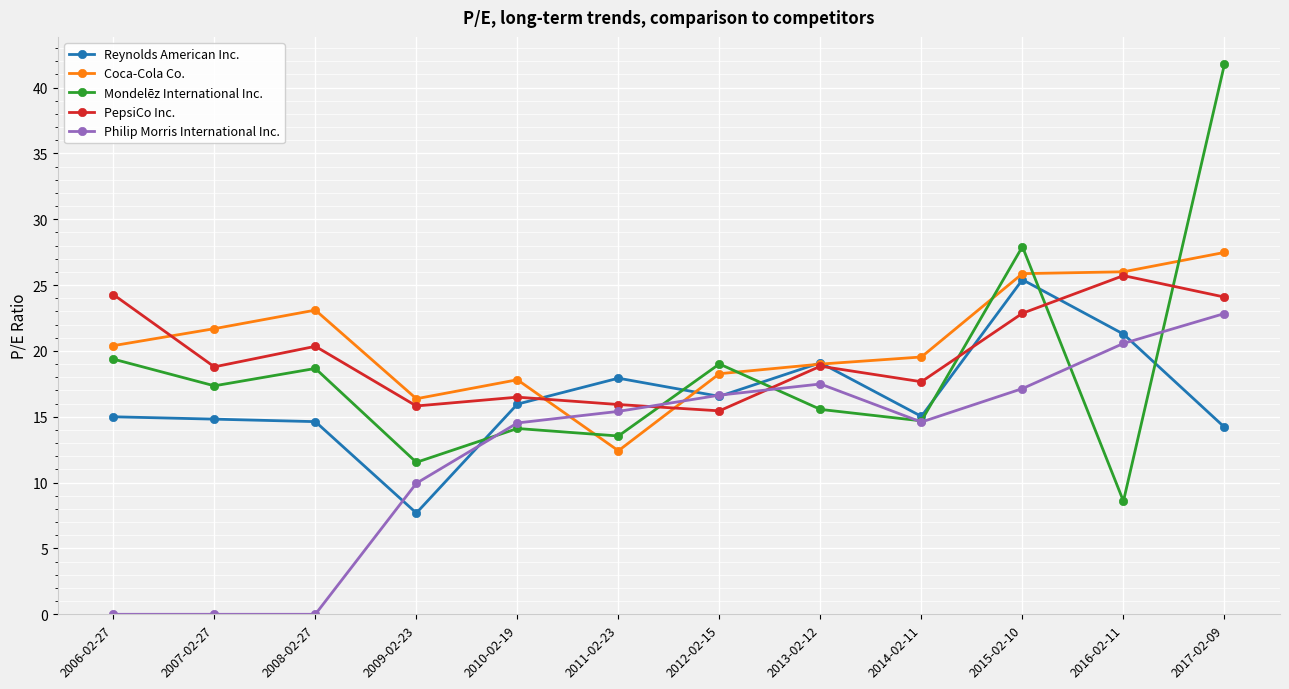

At which category does Coca-Cola Co. reach its first local peak?

2008-02-27